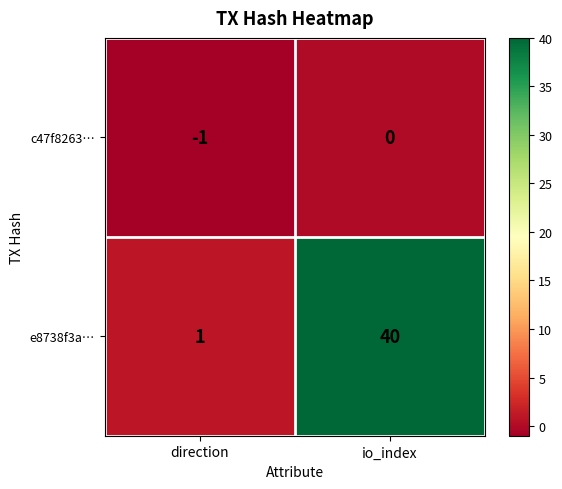

Is it true that c47f8263… equals -1 at direction?

True